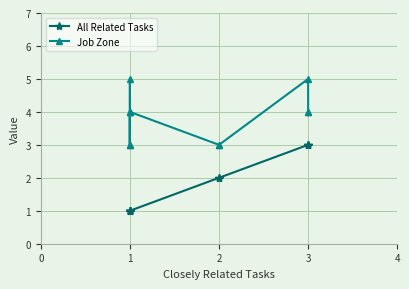

Reading right to left, extract all data points from this chart.

All Related Tasks: 3	3	3	2	2	1	1	1	1	1	1
Job Zone: 4	4	5	3	3	4	3	4	5	3	4